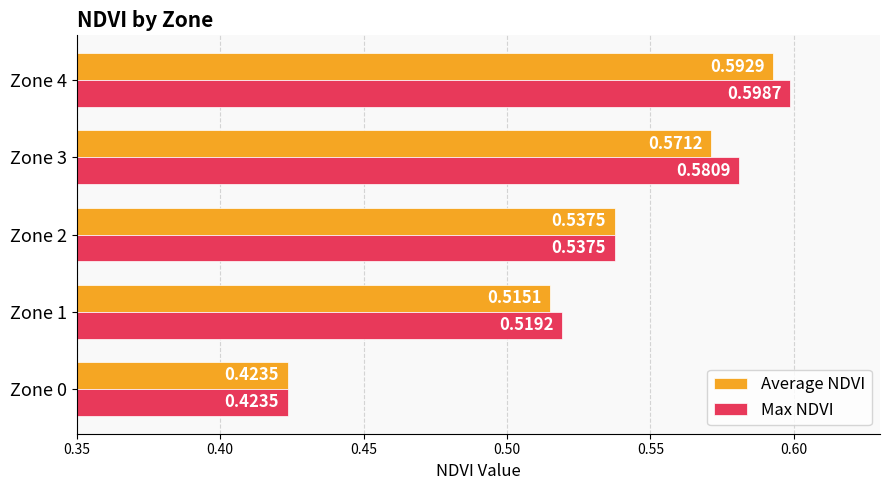

Rank the categories by Average NDVI value from highest to lowest.

Zone 4, Zone 3, Zone 2, Zone 1, Zone 0